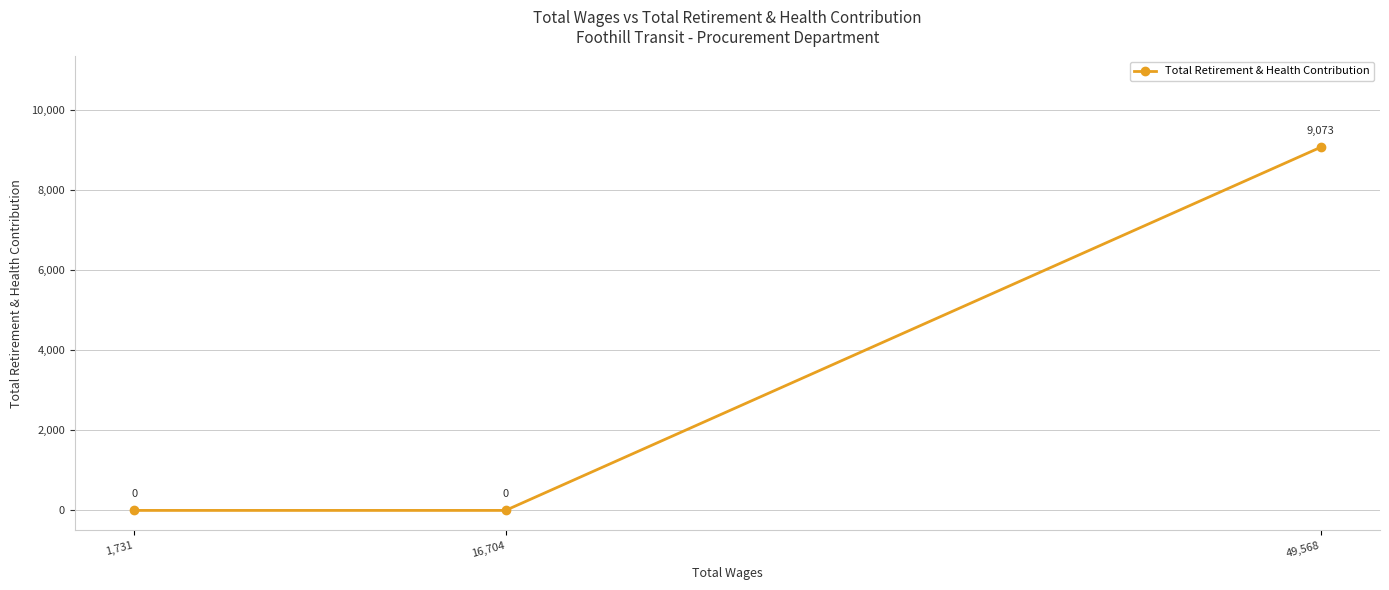

Does the chart display data point markers on the line(s)?

Yes